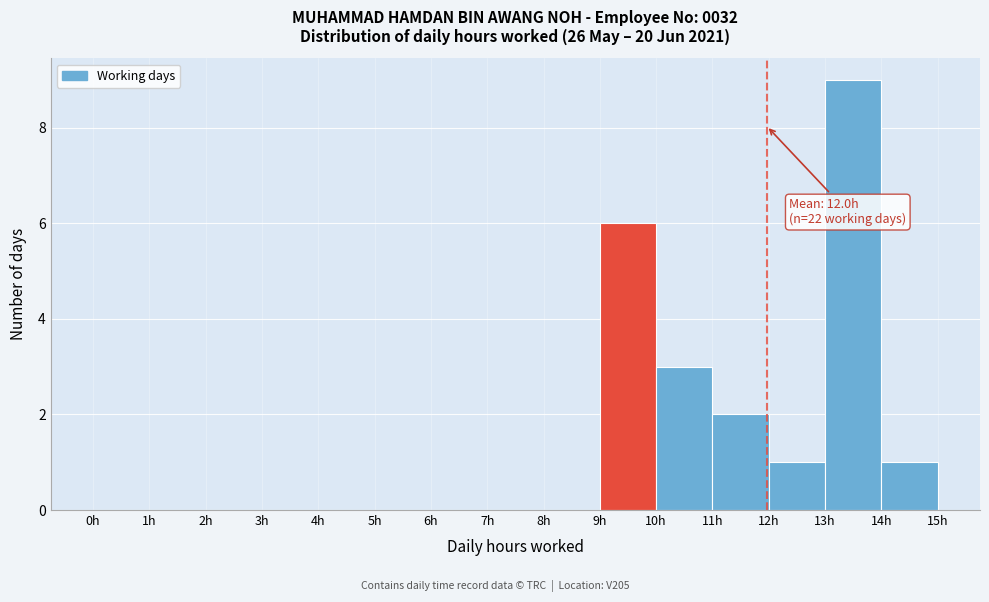

Which range on the x-axis has the tallest bar?

13 to 14